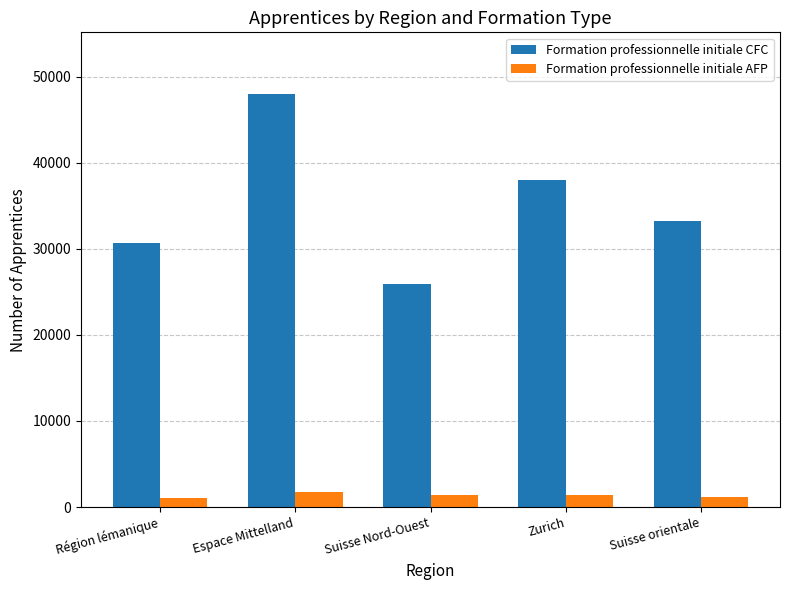

What is the difference between the Formation professionnelle initiale CFC values at Suisse Nord-Ouest and Suisse orientale?

7256